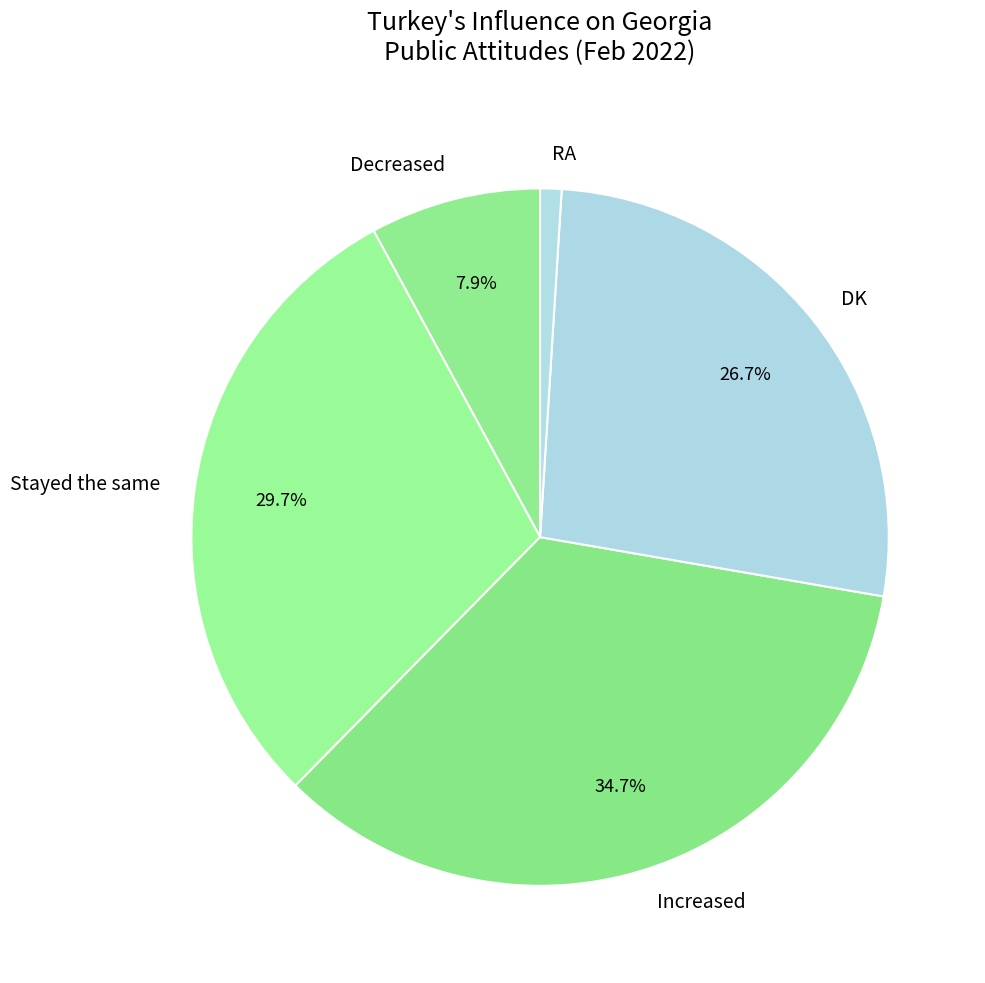

Which category has the smallest portion of the pie?

RA